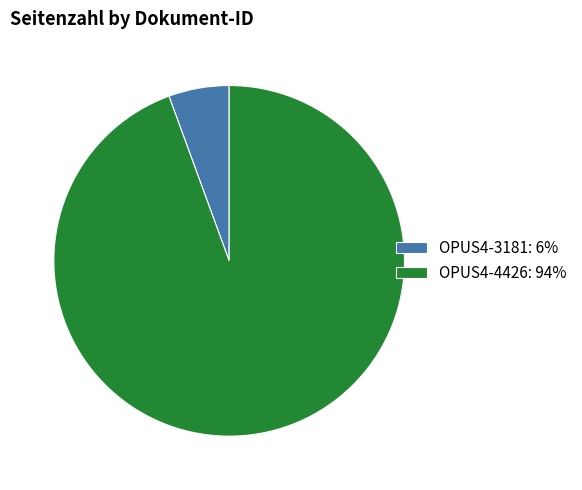

How many segments does this pie chart have?

2